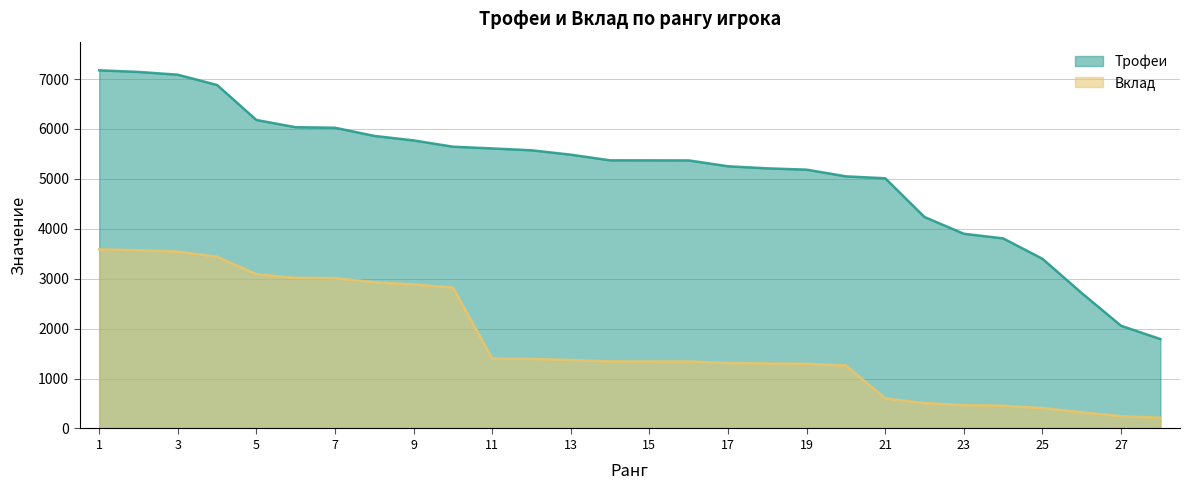

The Трофеи series shows 2058 at 27. True or false?

True